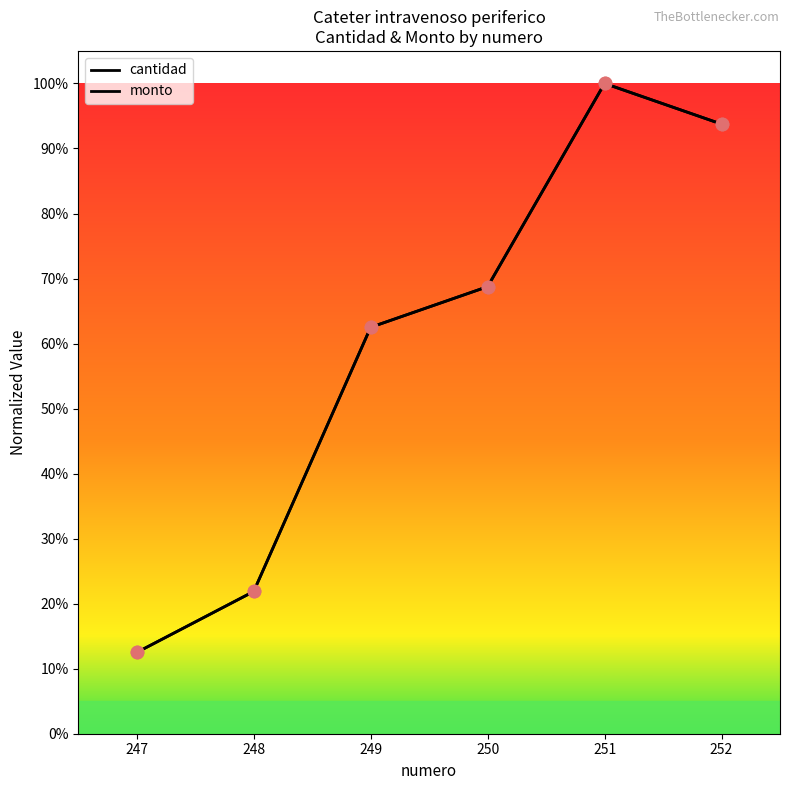

Which series has the largest total across all categories?

cantidad